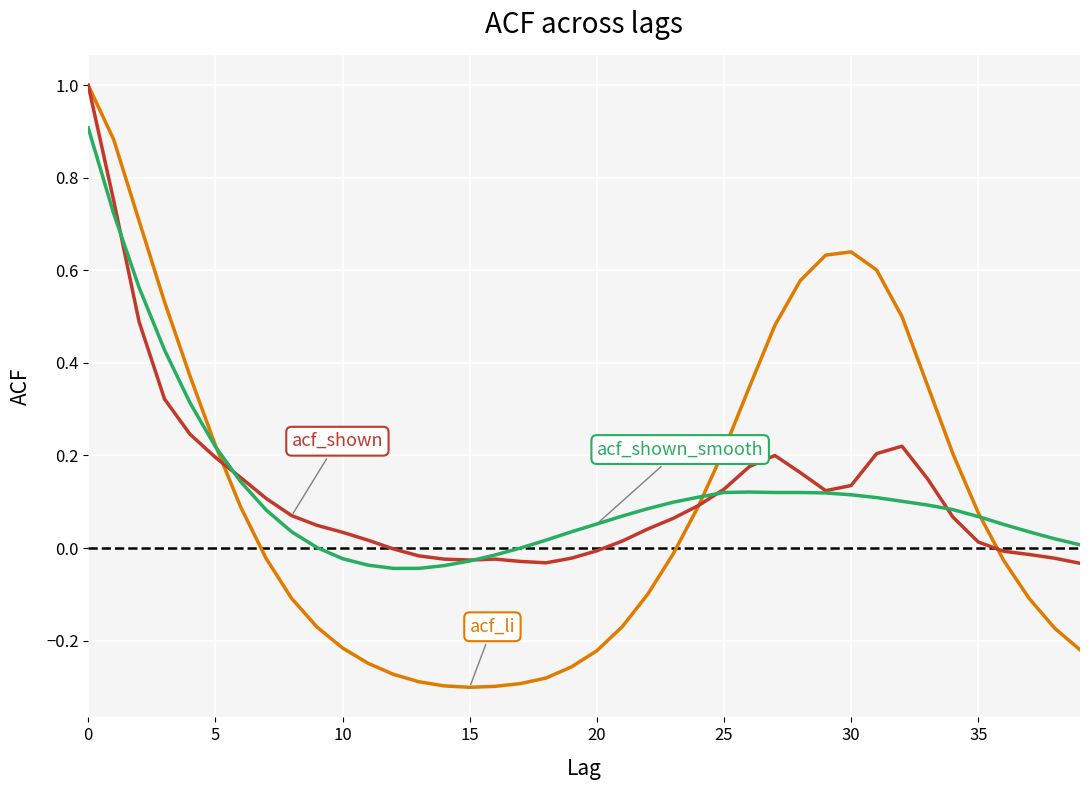

Does the chart have visible grid lines?

Yes